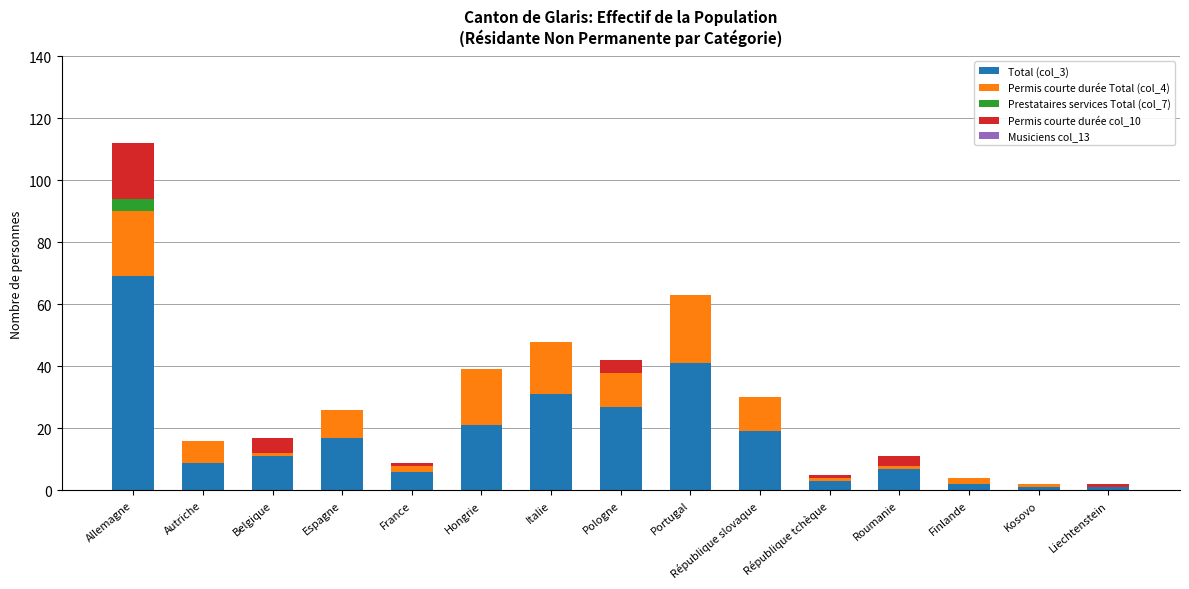

At which label does Total (col_3) reach its peak?

Allemagne